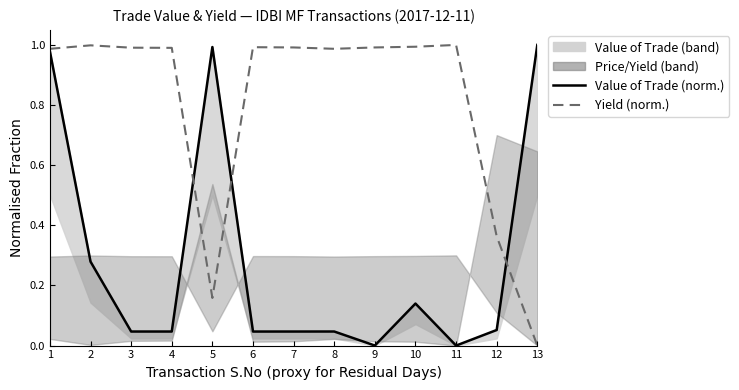

True or false: Value of Trade (norm.) has a value of 0.0 at 11.

True